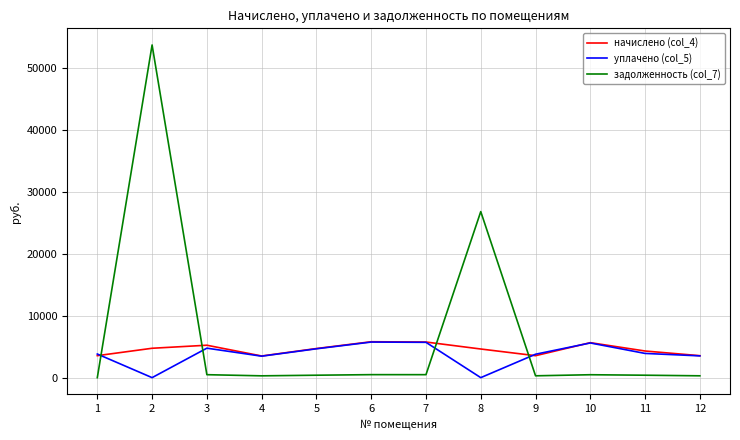

What is the average value of the уплачено (col_5) series?

3742.7